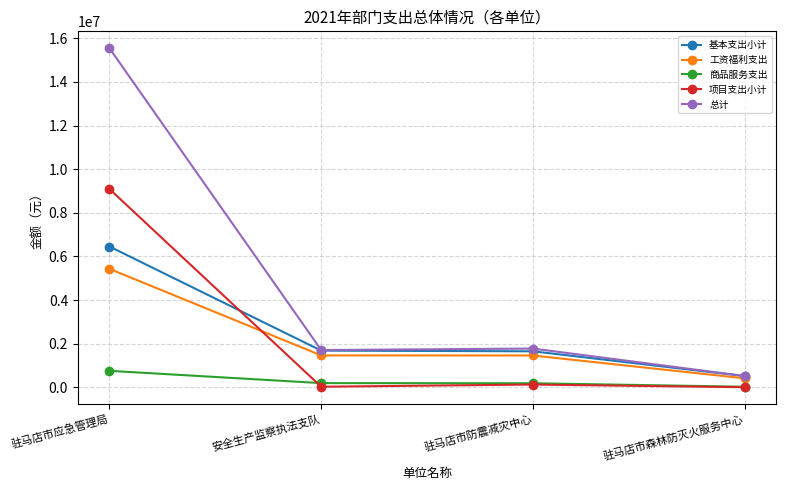

How many data points in 总计 are less than 1775290?

2